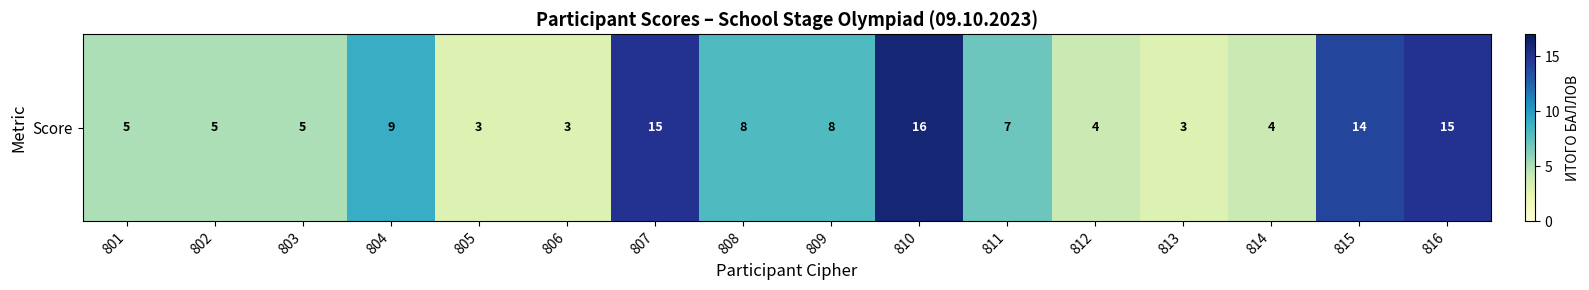

What is the change in value from 808 to 811?

-1